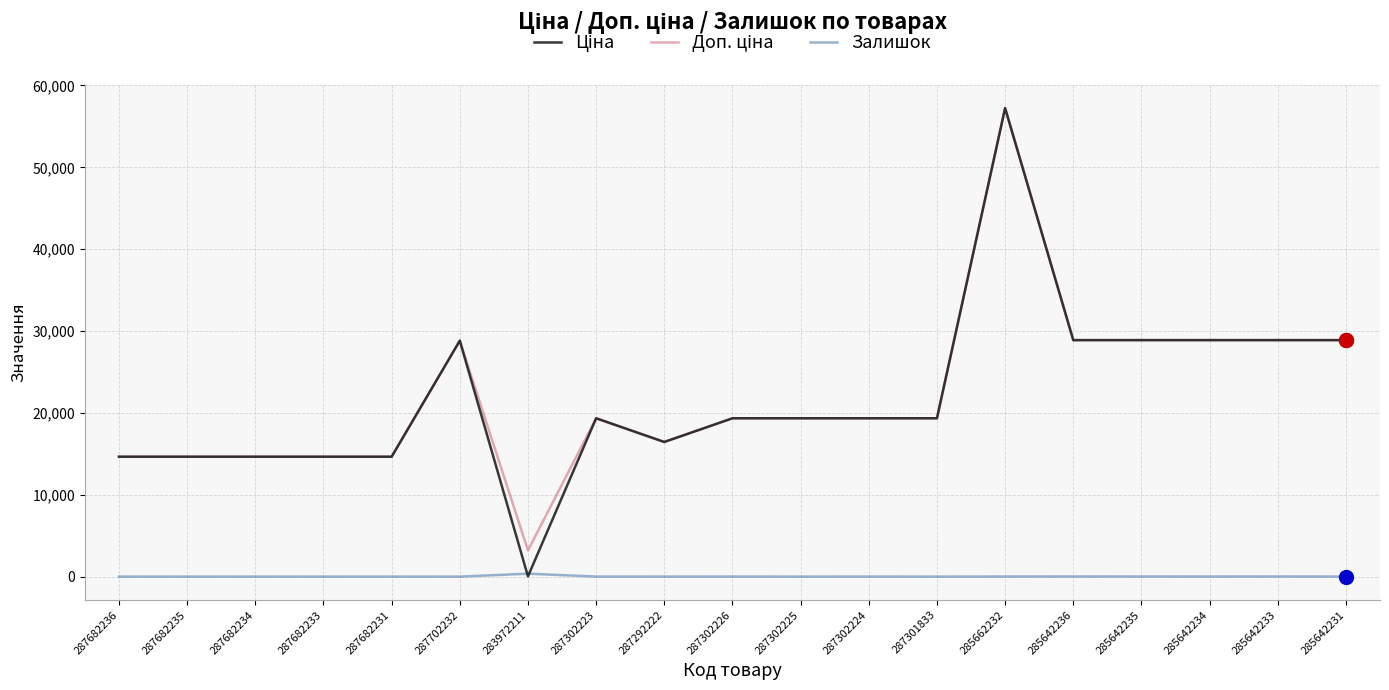

True or false: Залишок has a value of 0.0 at 287301833.

True